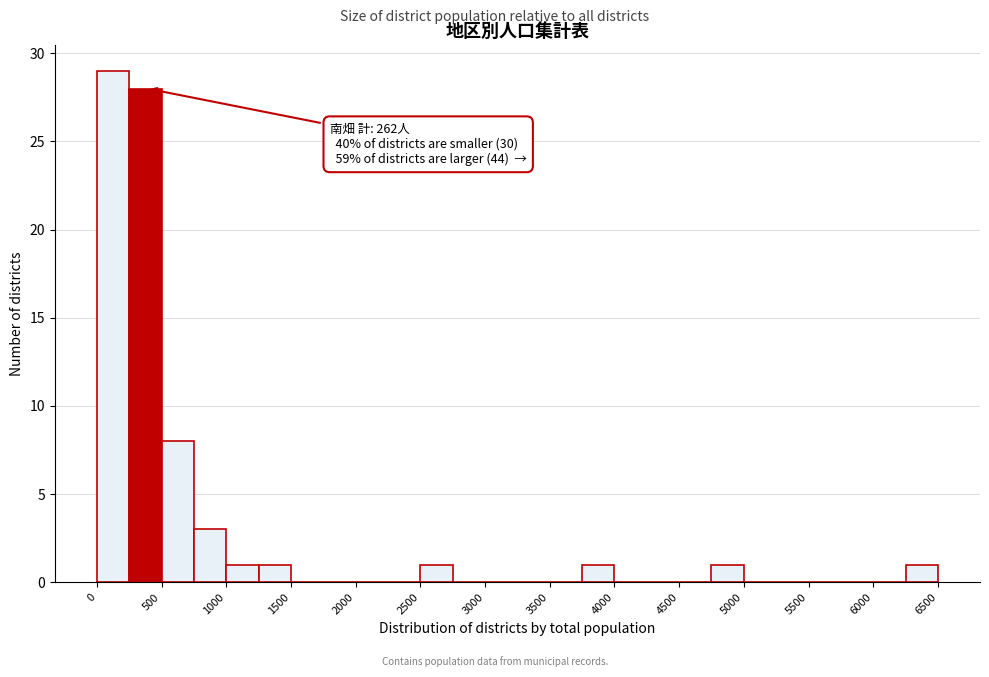

Over which range of the x-axis is the bar tallest?

0 to 250